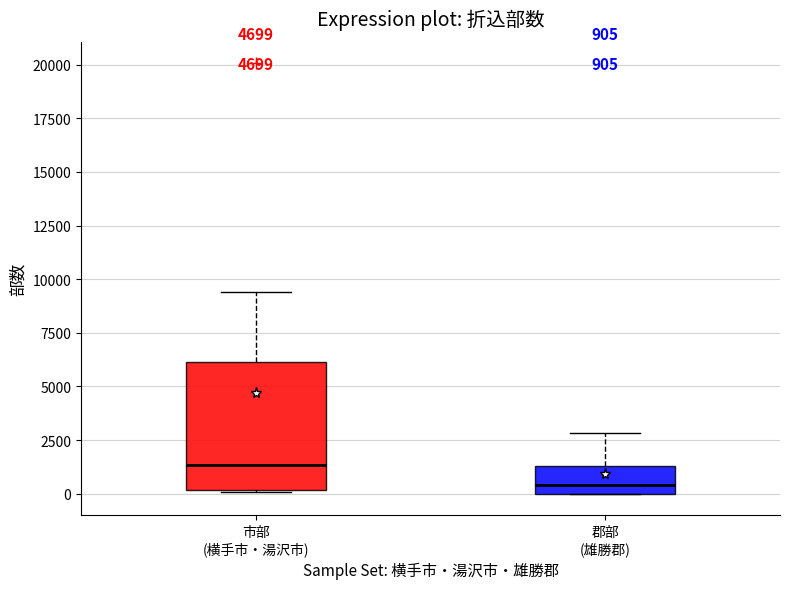

Which box has the lowest median line?

郡部 (雄勝郡)